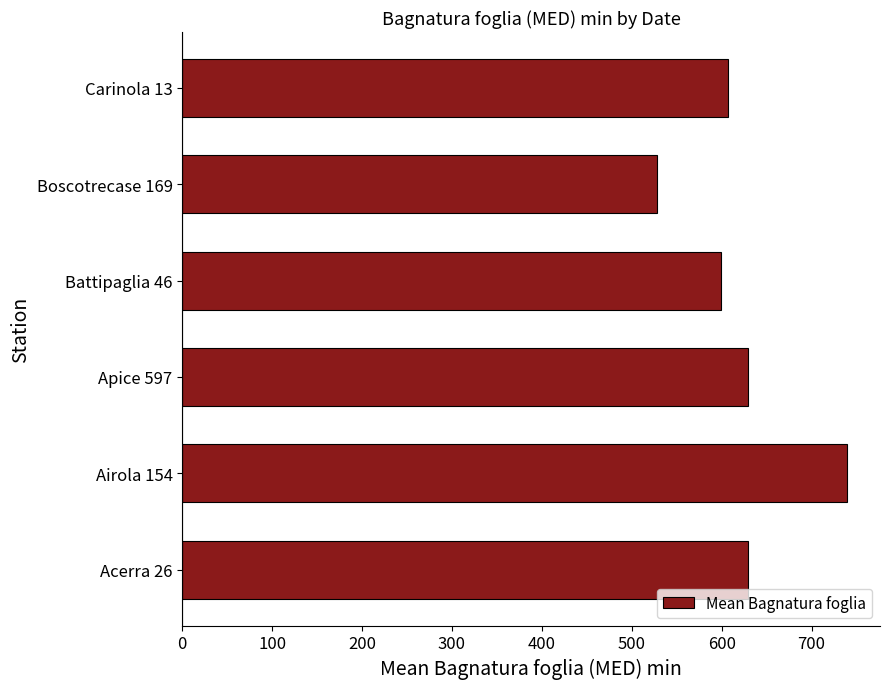

At which label is the value closest to 633?

Apice 597